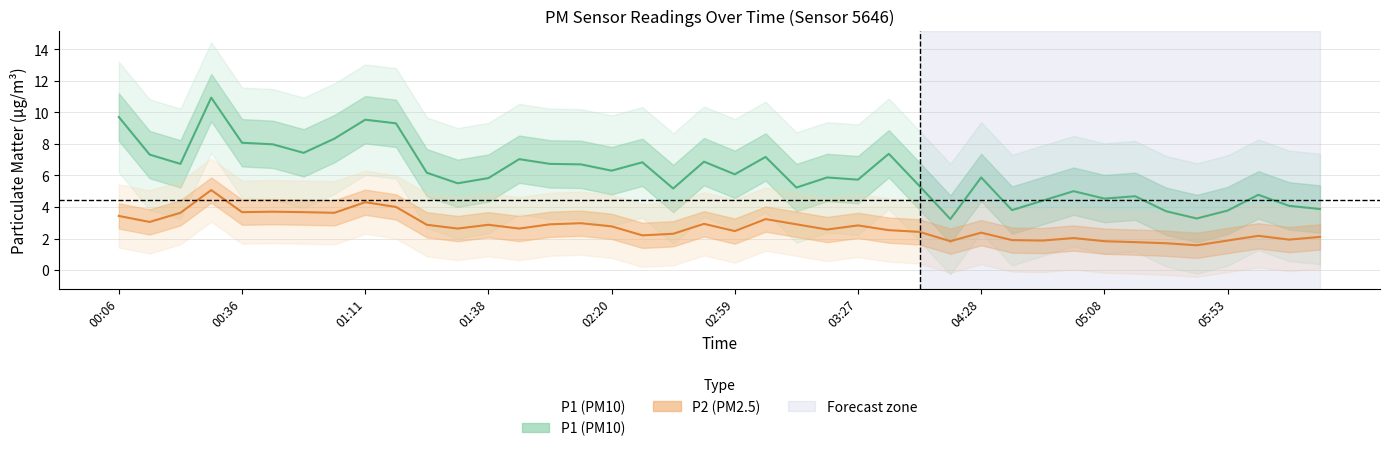

Does the chart have visible grid lines?

Yes